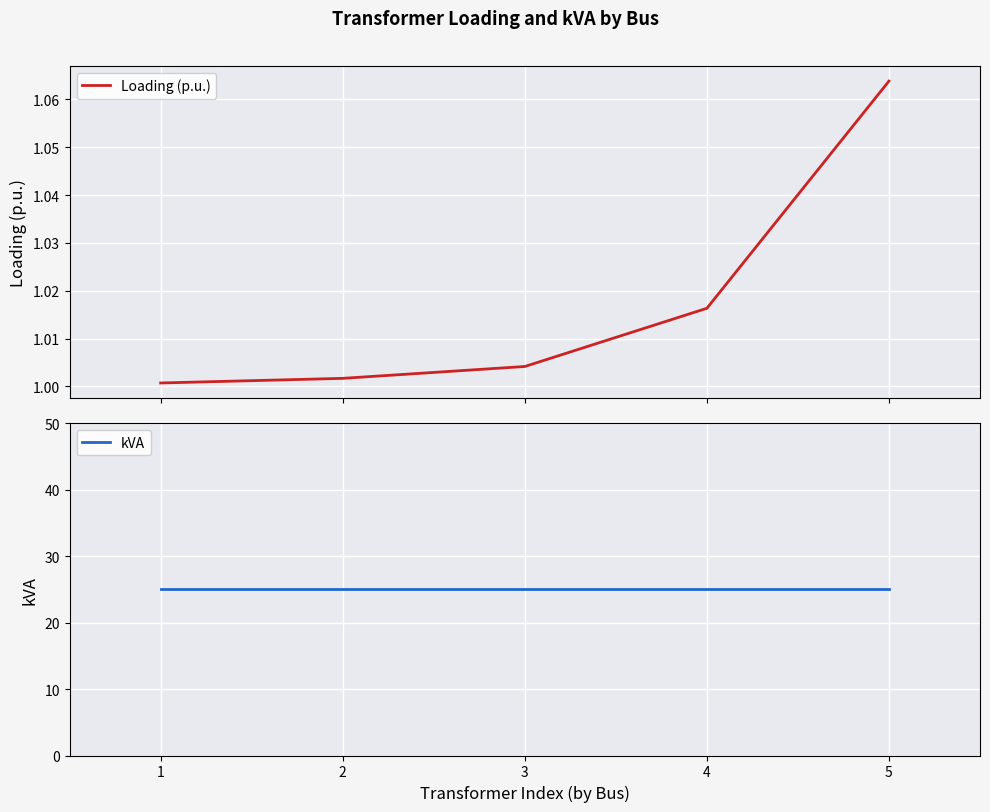

What is the sum of the Loading (p.u.) values at 2 and 4?

2.0